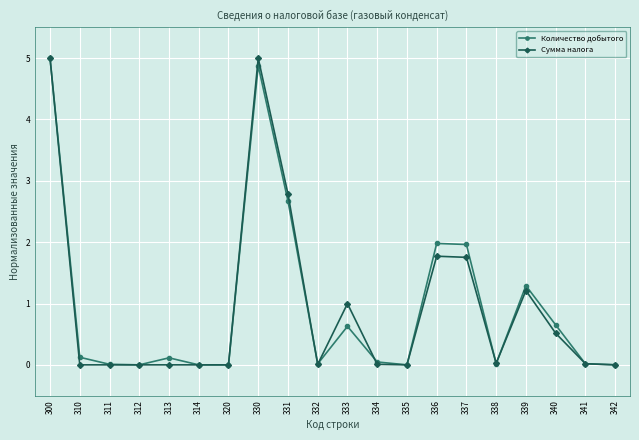

The value of Количество добытого at 310 is 0.1. True or false?

True